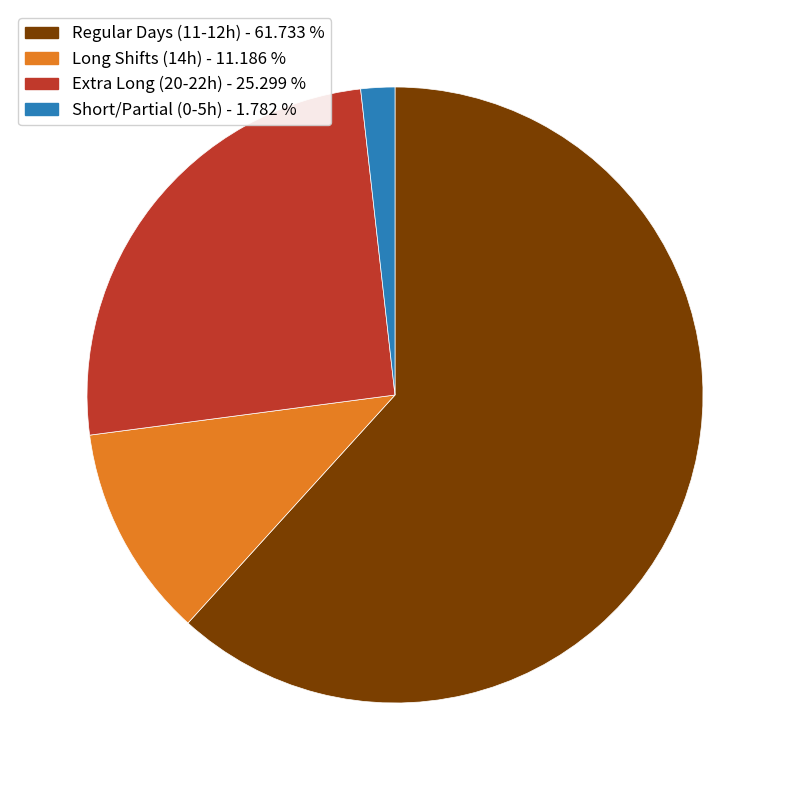

Does any single category account for the majority?

Yes